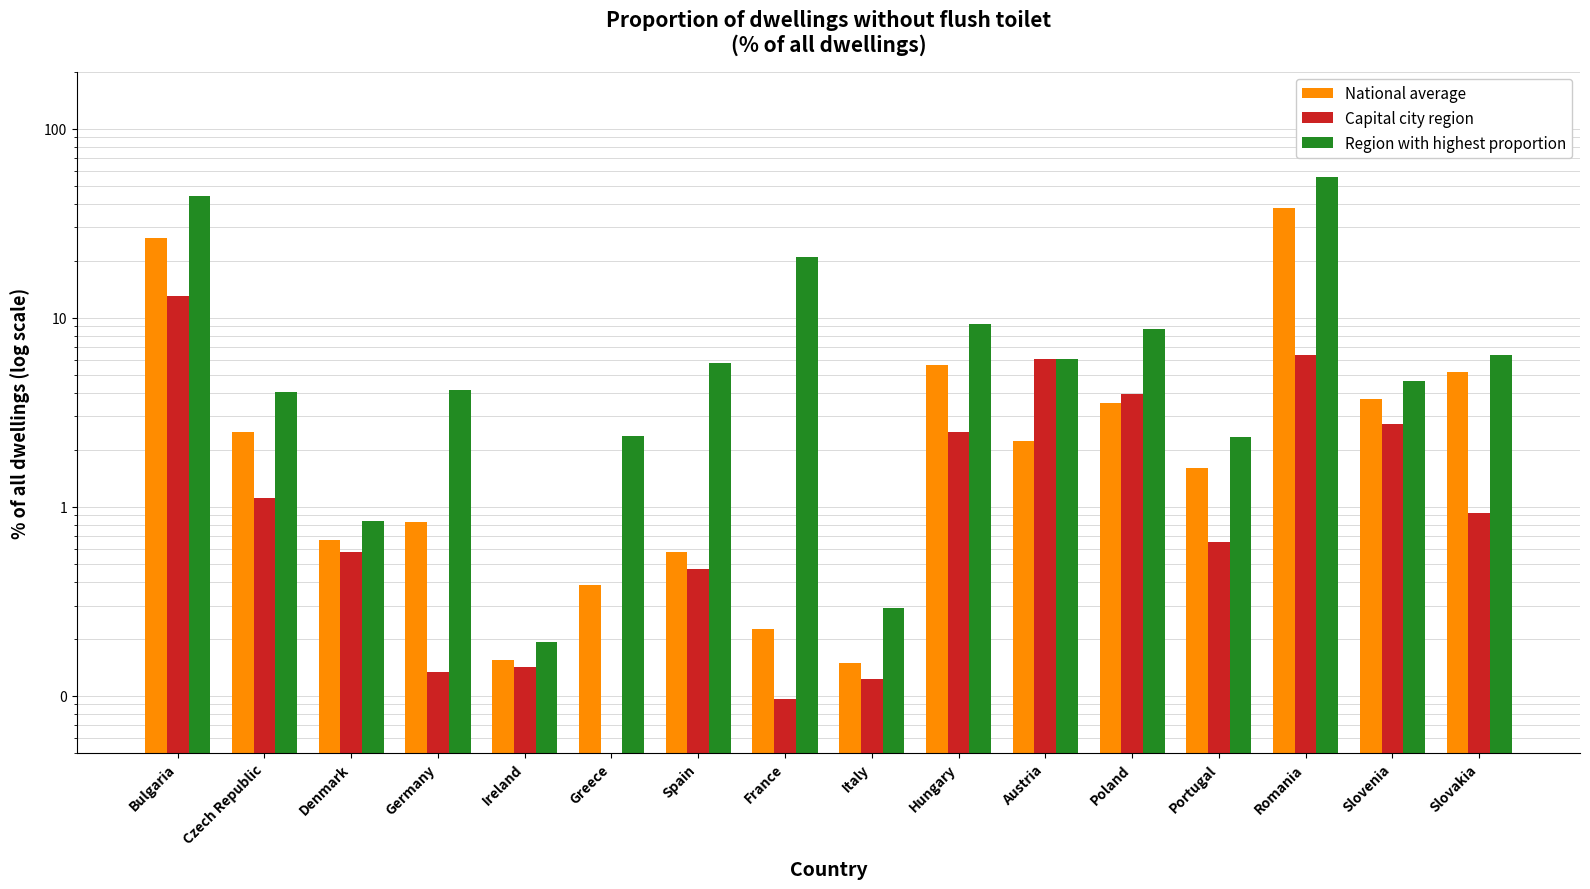

What is the sum of all National average values?

91.8